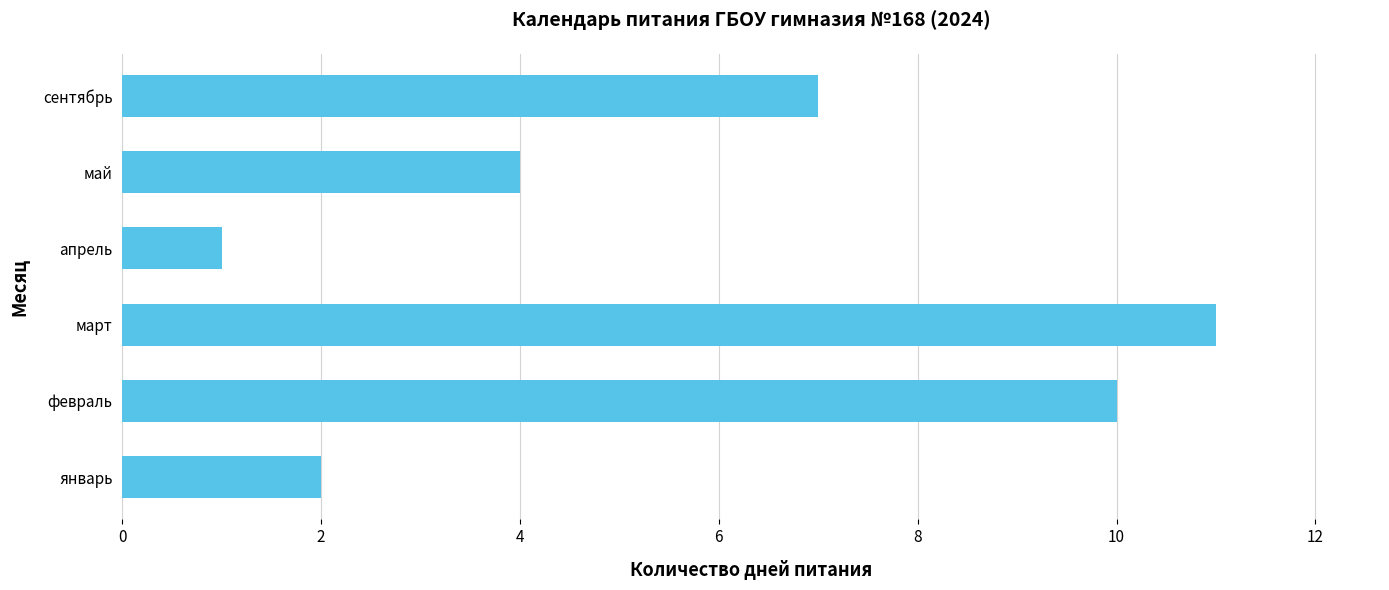

Reading bottom to top, extract all data points from this chart.

2	10	11	1	4	7